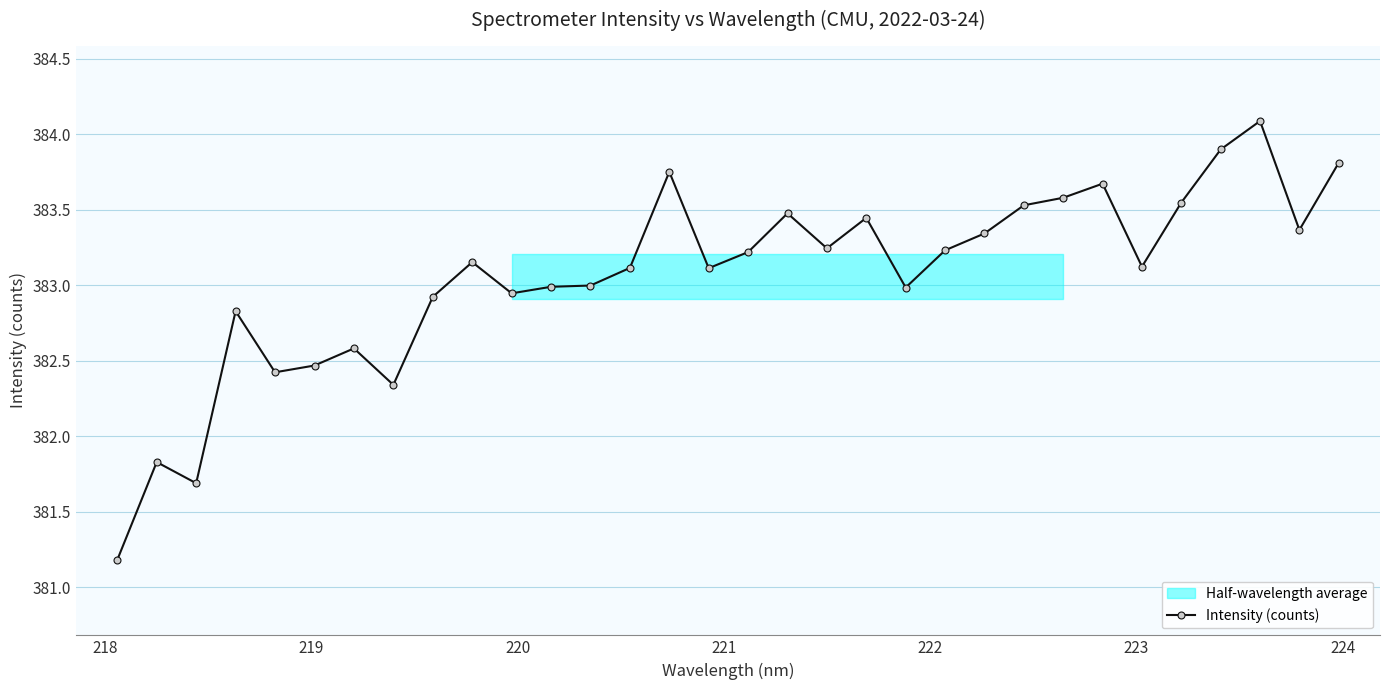

What is the highest value of the Intensity (counts) series?

384.1